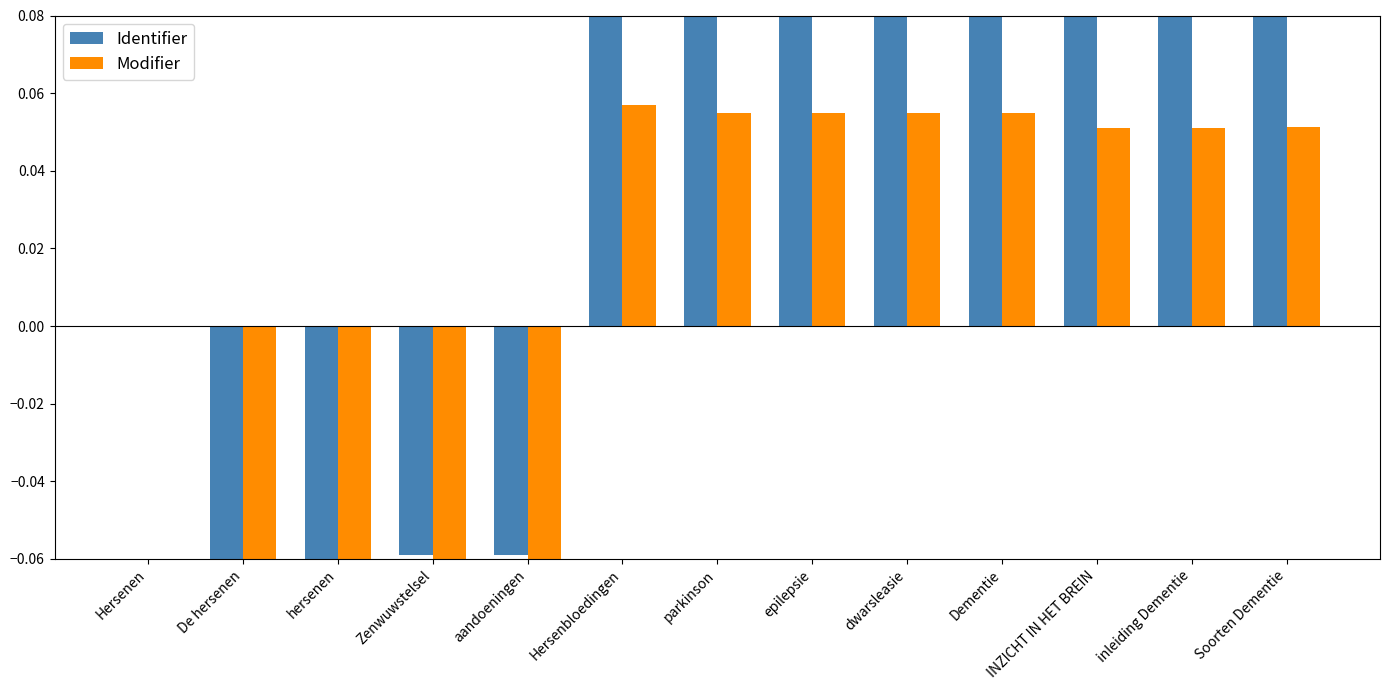

Which series has the largest total across all categories?

Identifier